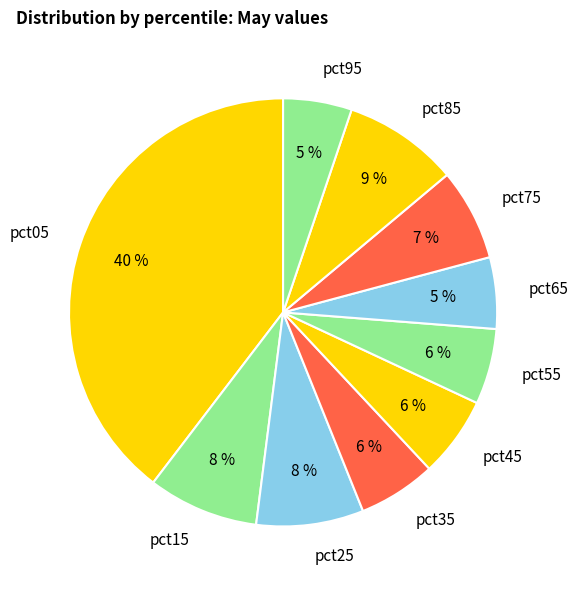

The pct75 slice represents 7% of the pie. True or false?

True